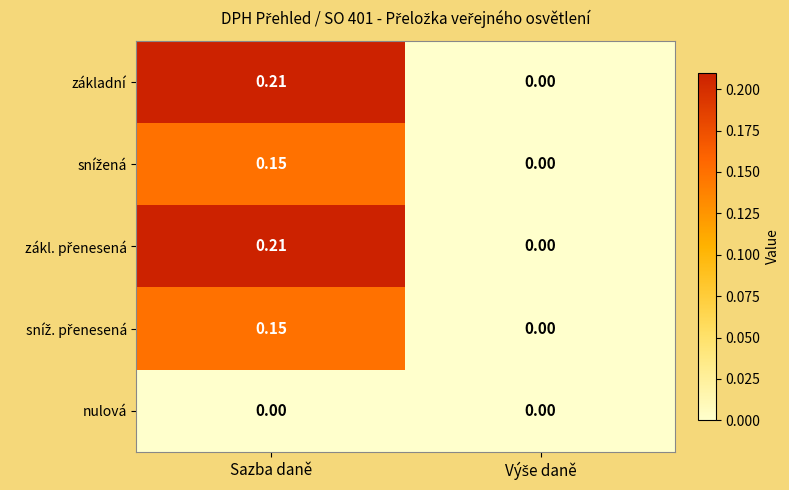

Count the number of data series in this chart.

5